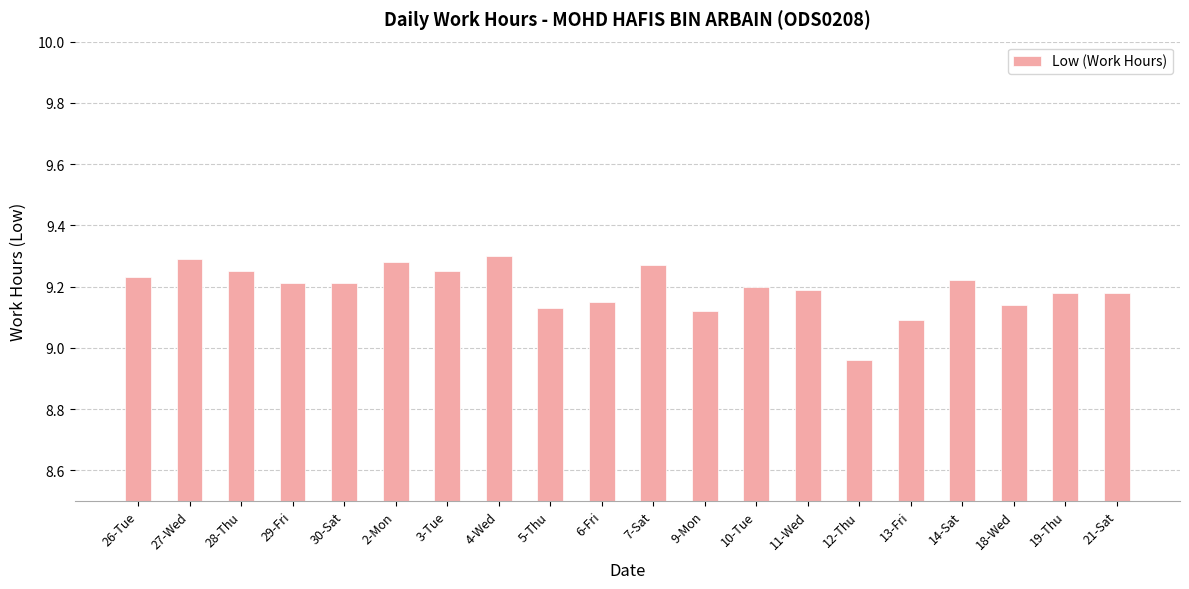

What is the sum of the values at 21-Sat and 11-Wed?

18.4